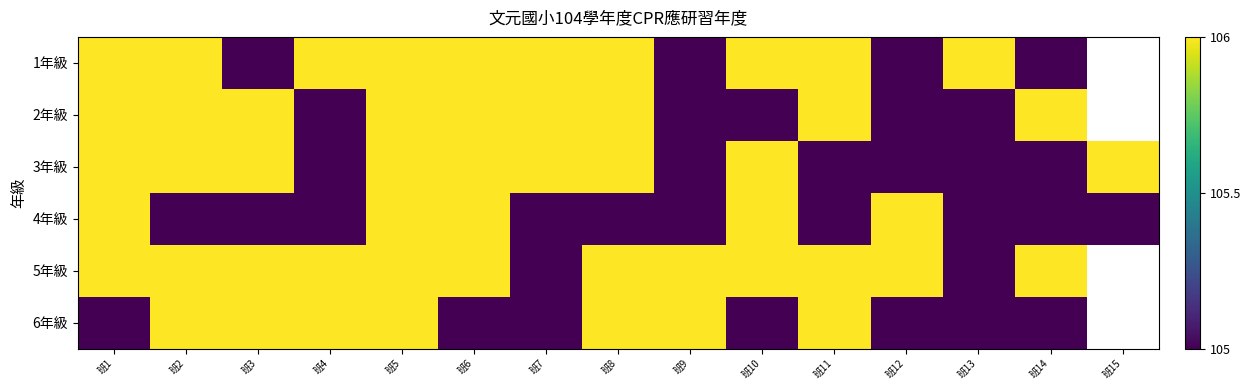

Which category has the highest value in the 3年級 series?

班1